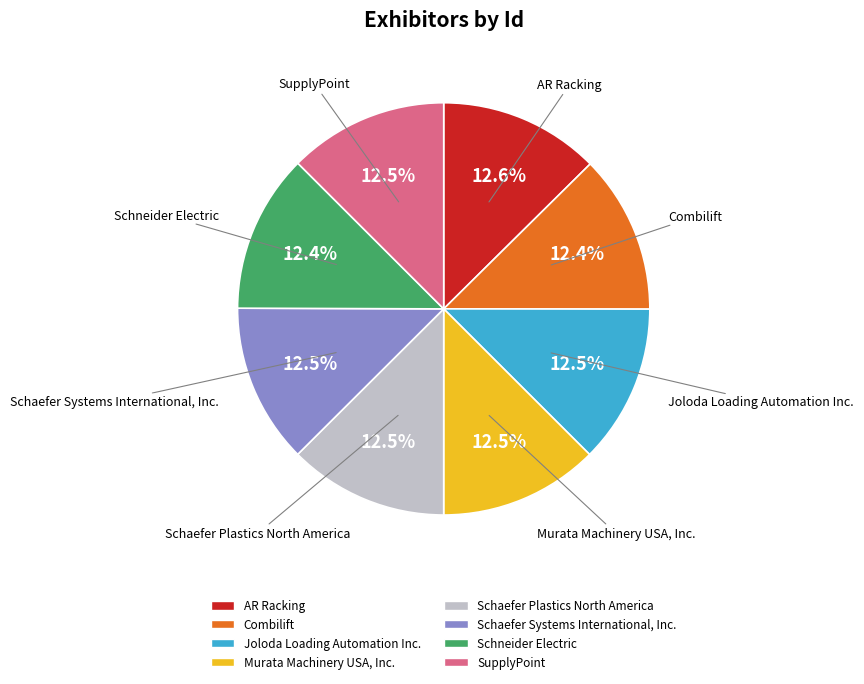

How many slices are in this pie chart?

8